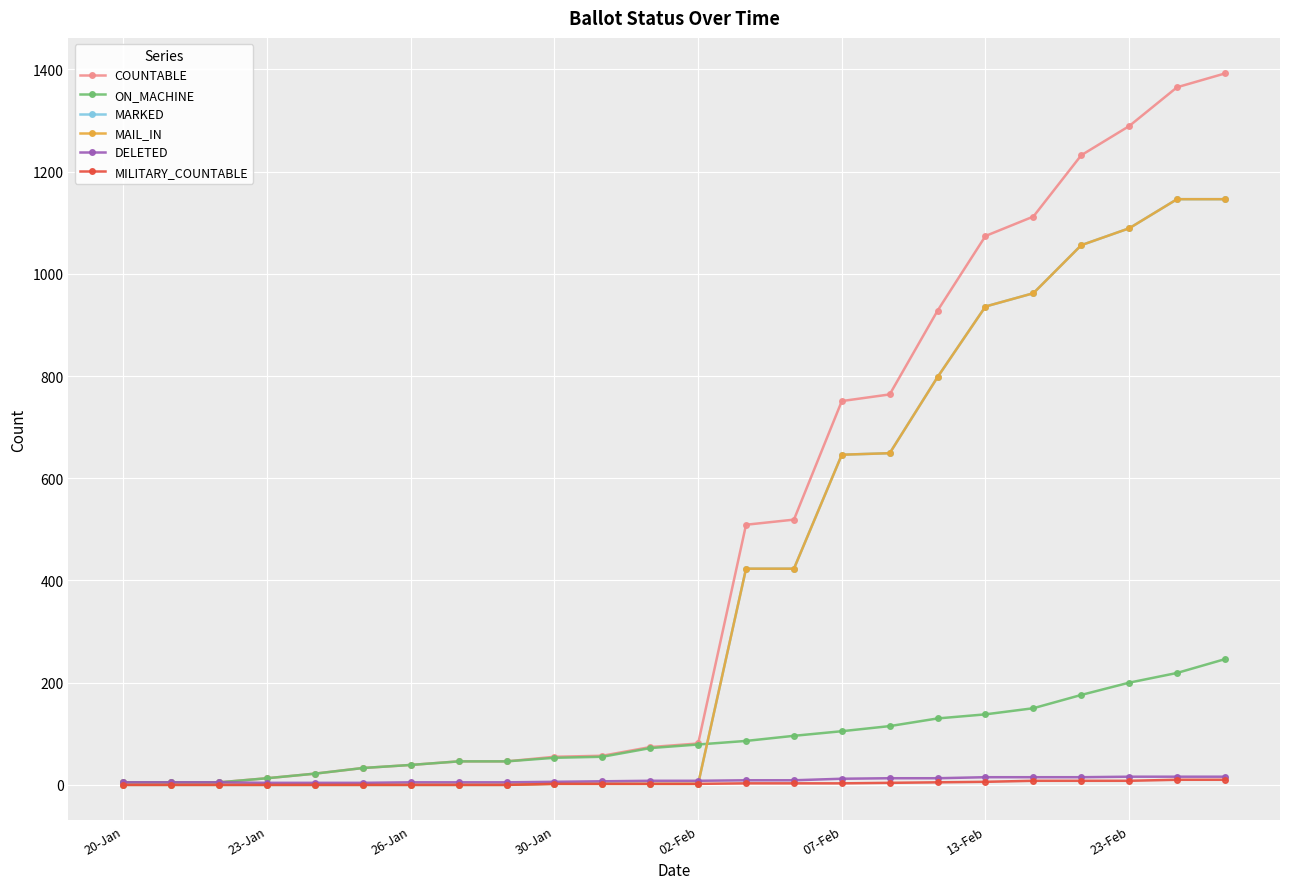

Does the chart have visible grid lines?

Yes